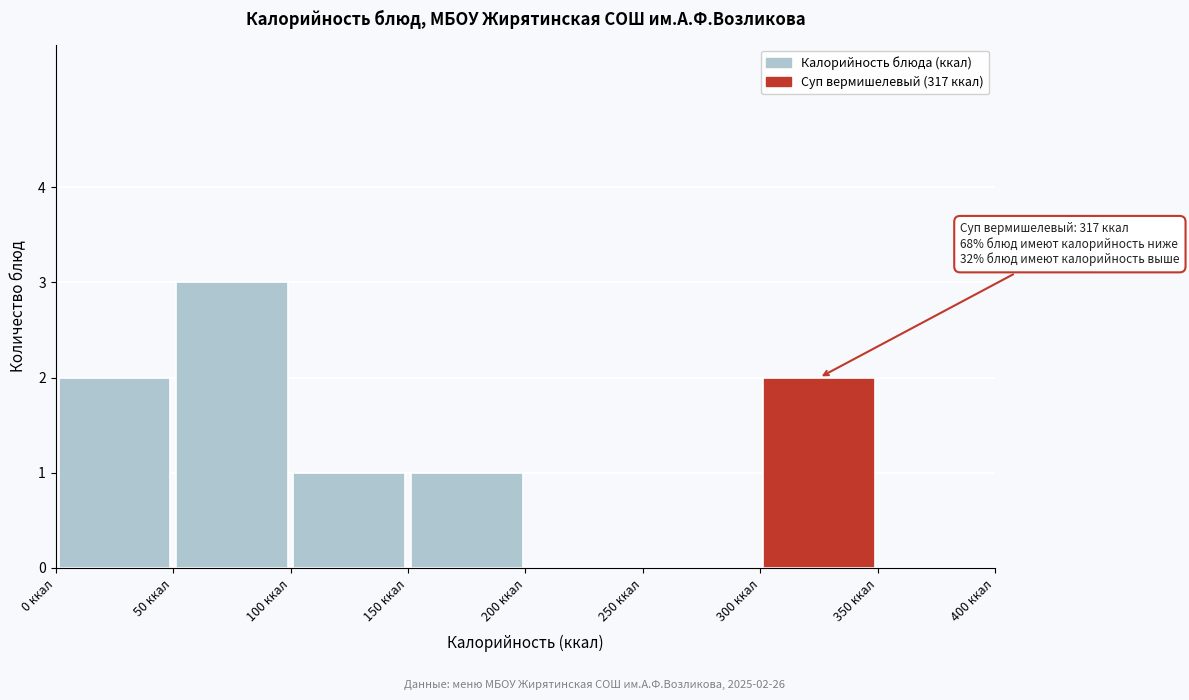

Over which range of the x-axis is the bar tallest?

50 to 100